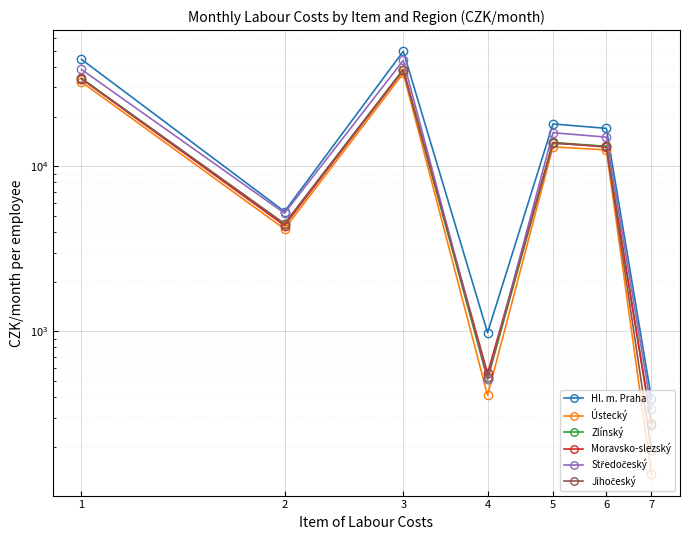

Does the chart display data point markers on the line(s)?

Yes